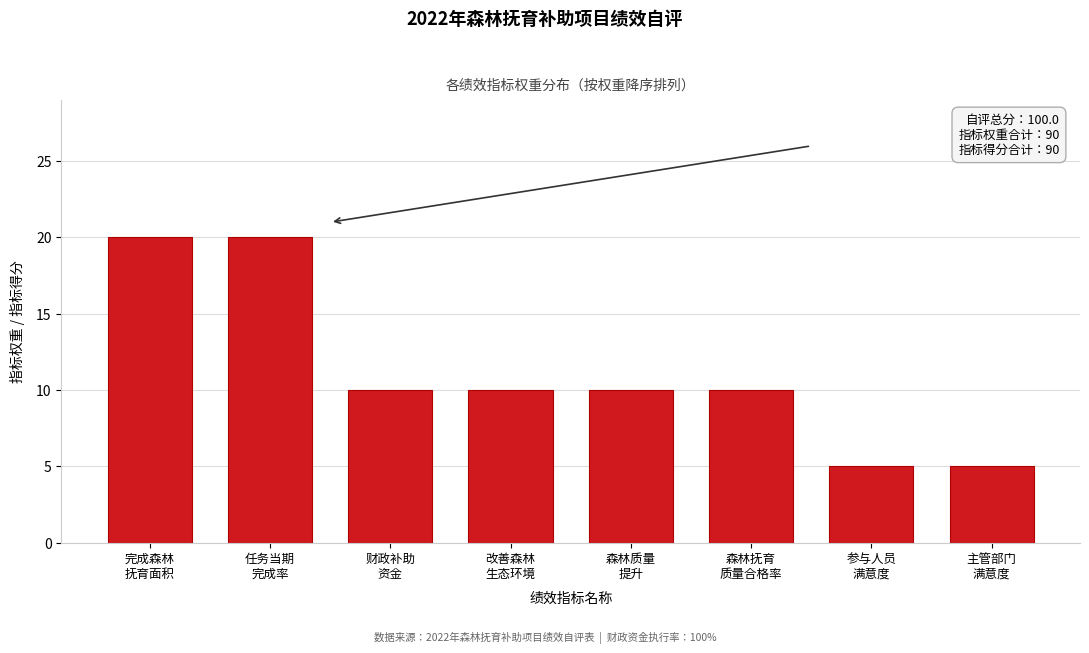

Reading left to right, list all the values displayed in this chart.

20	20	10	10	10	10	5	5